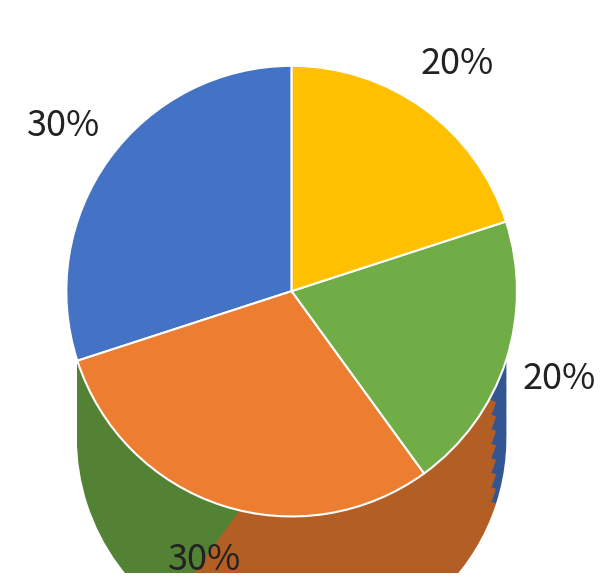

Does Izzy, Willy-Nilly account for over 50% of the chart?

No